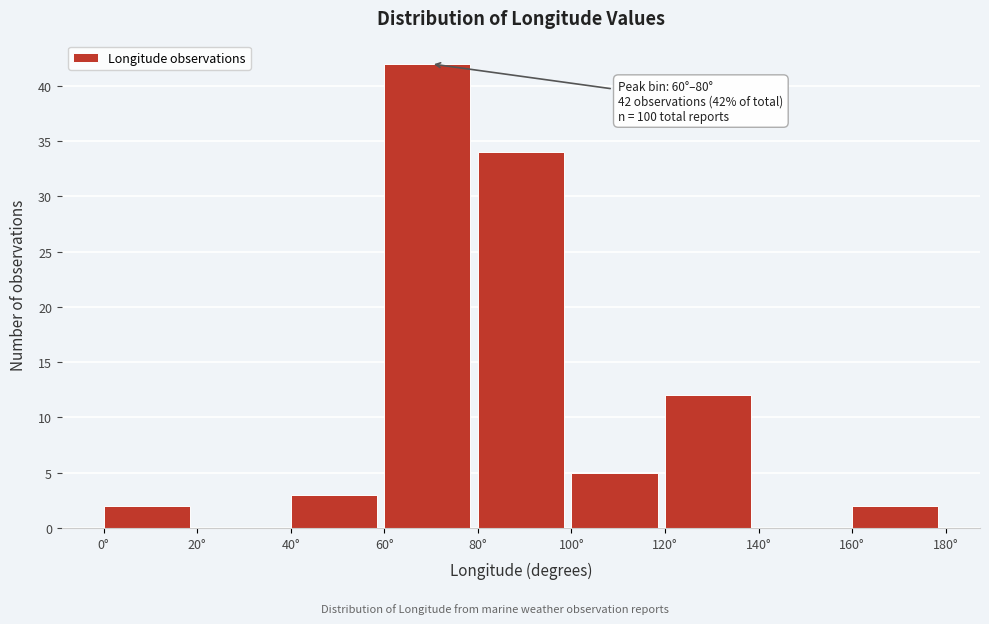

Which range on the x-axis has the tallest bar?

60 to 80